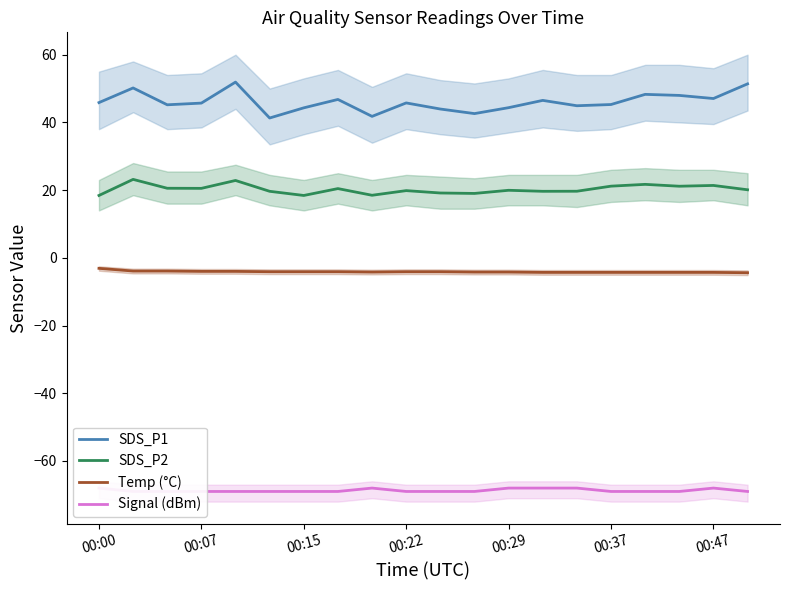

How many values in the SDS_P2 series are below 20?

10